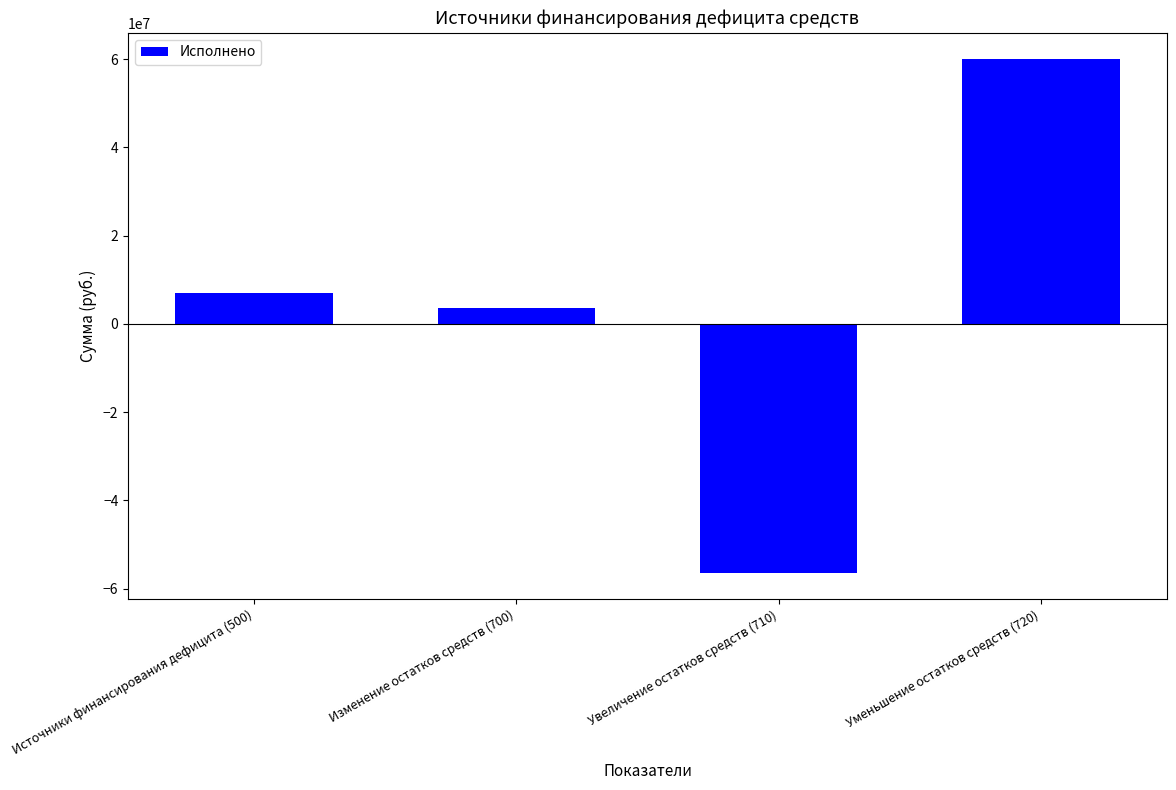

What is the value of the 1st bar from the left?

7069342.7